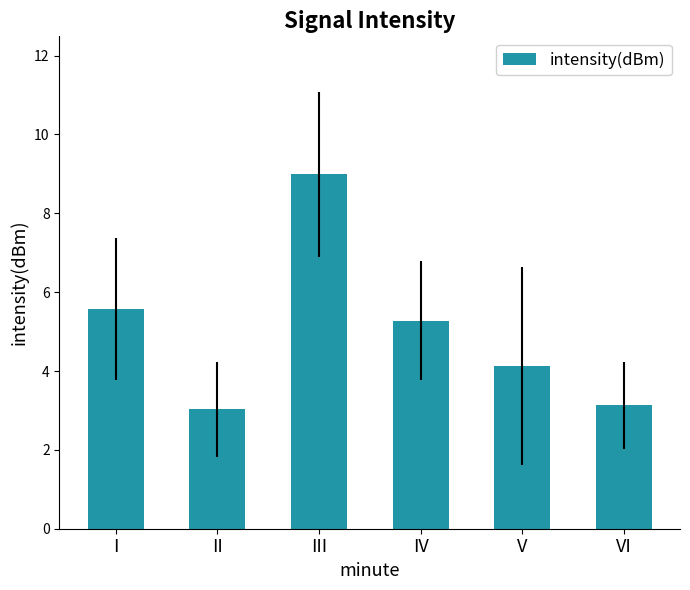

Count the number of values greater than 5.

3